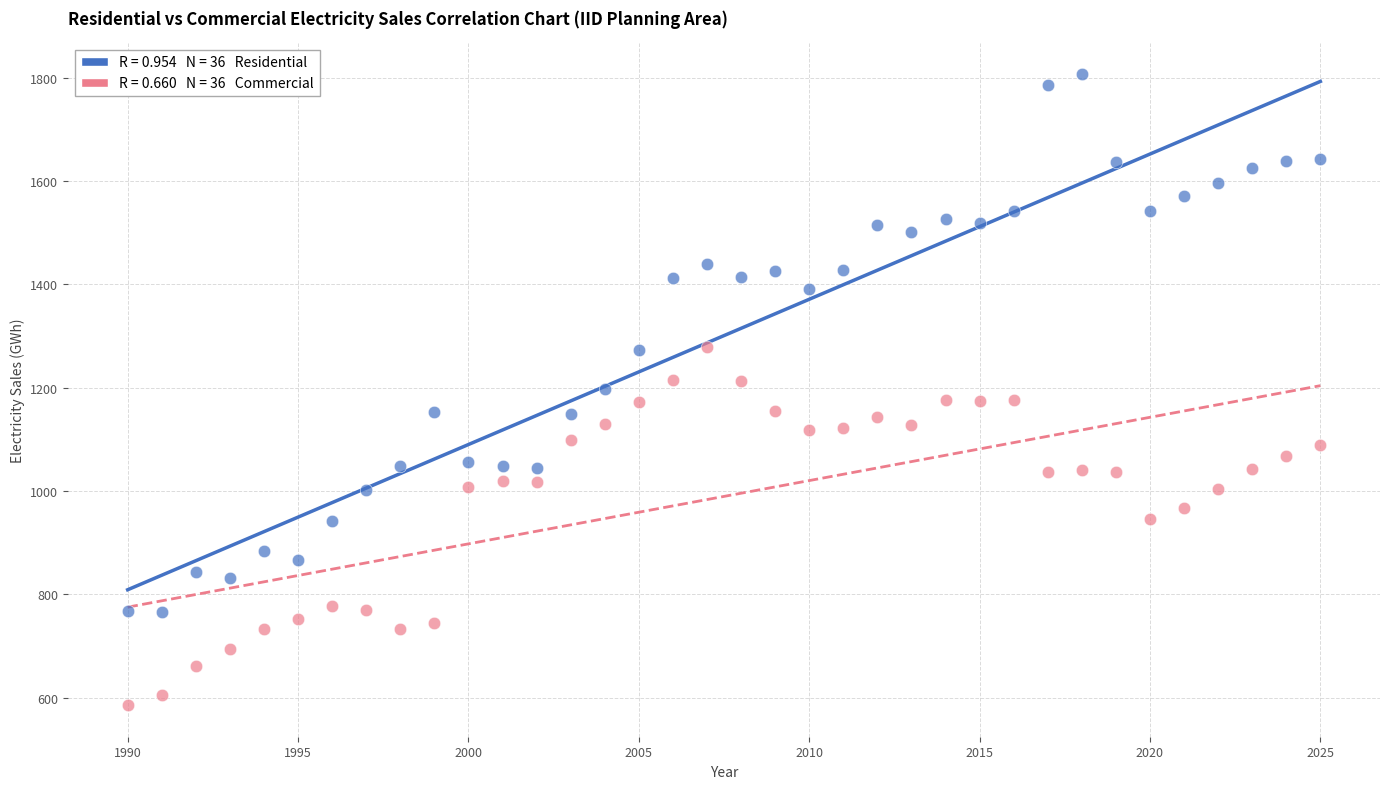

Across all data points, what is the range of X values (max minus min)?

35.0